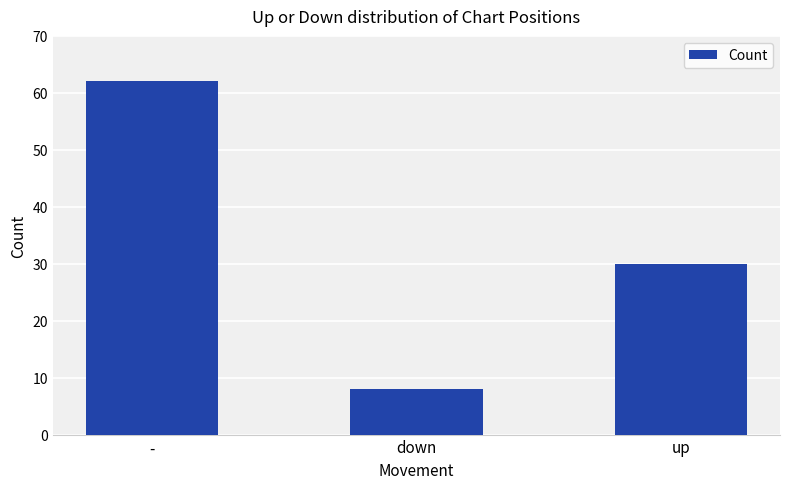

What is the difference between the values at - and up?

32